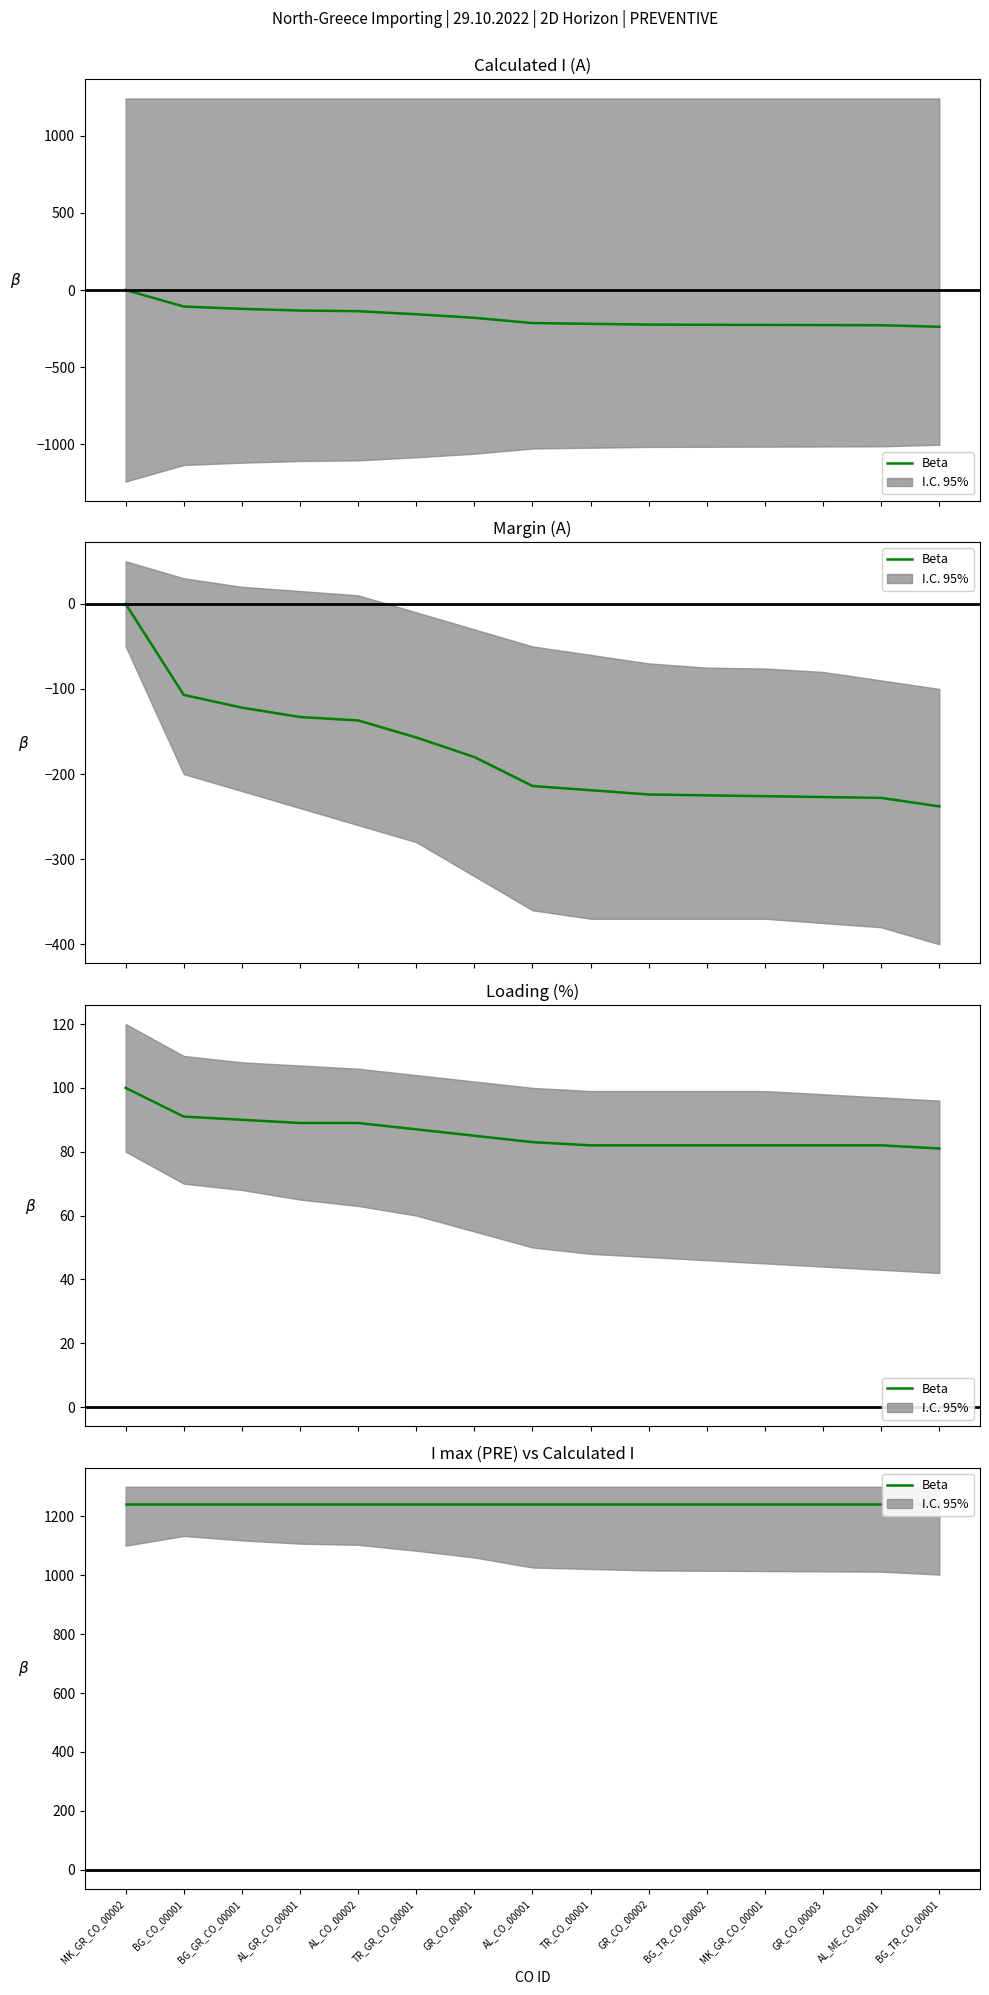

Count the number of categories in the chart.

15